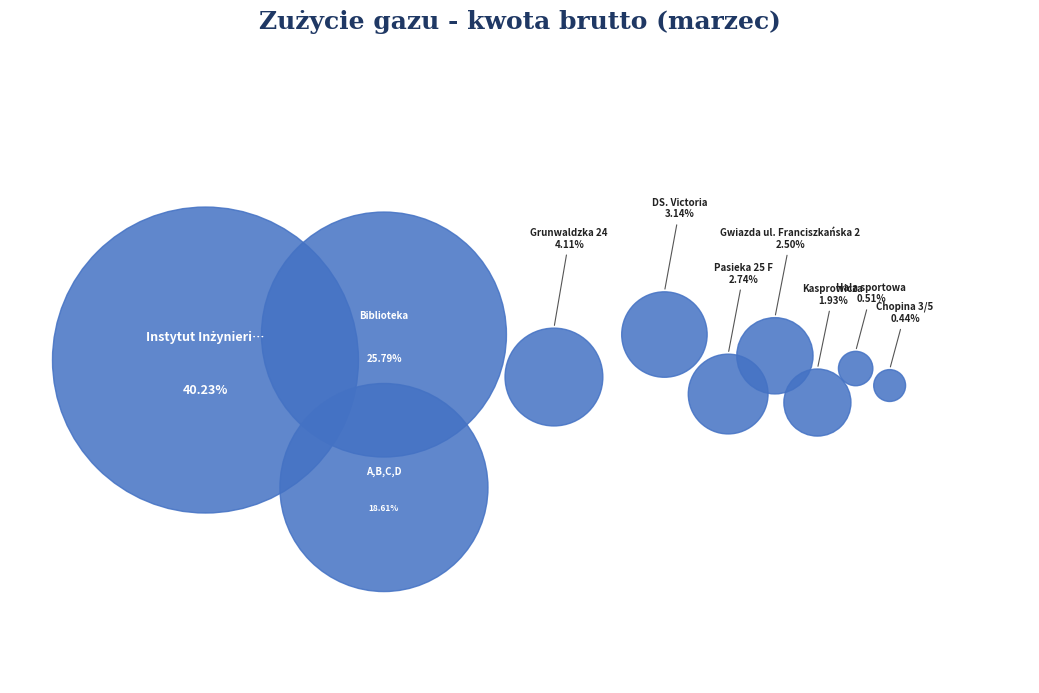

How much of the chart is everything except Biblioteka?

74.2%